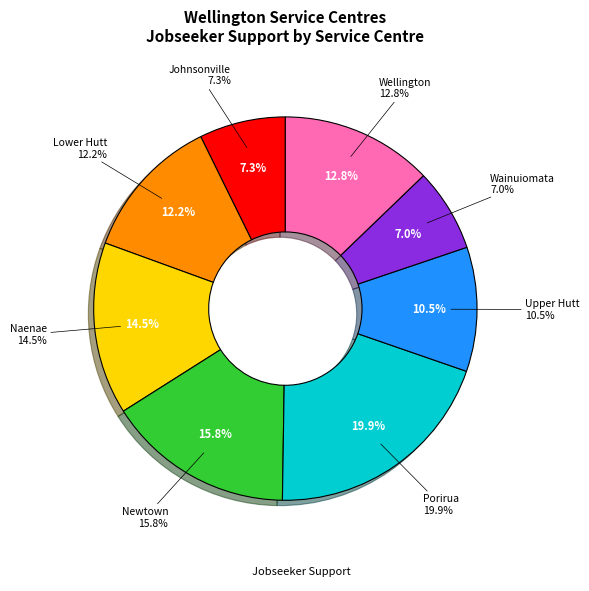

Is it true that Upper Hutt is 10% of the pie?

True